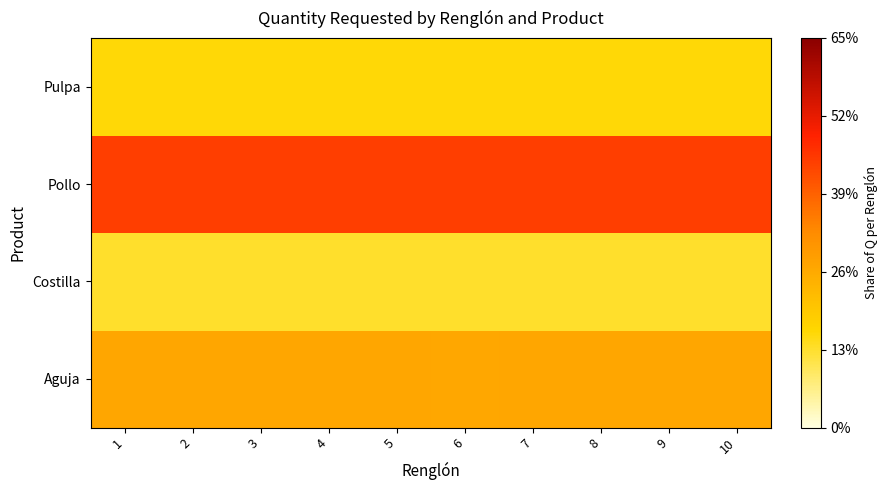

What is the smallest value displayed?

0.1